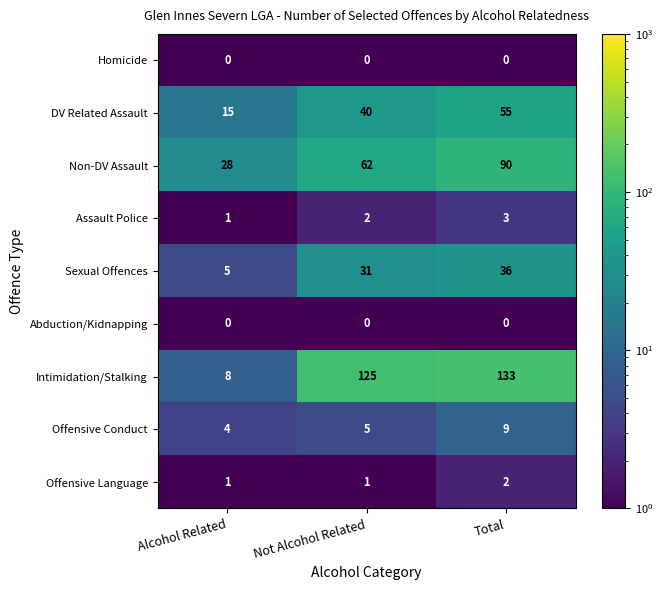

List the labels in order of Sexual Offences value, largest first.

Total, Not Alcohol Related, Alcohol Related